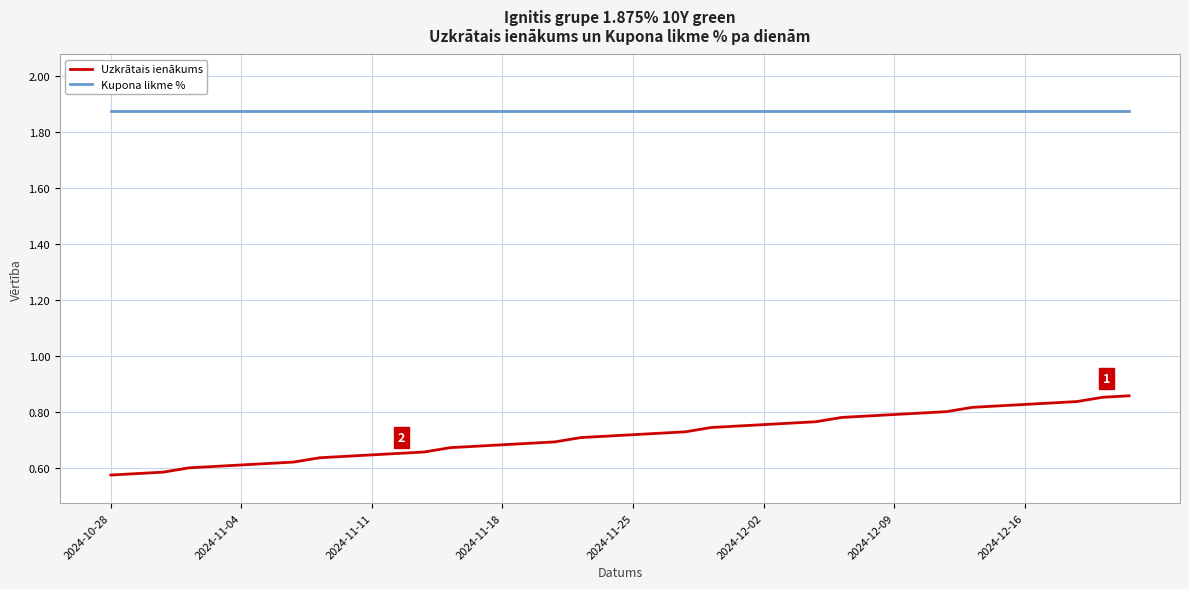

Rank the series by their average value, from highest to lowest.

Kupona likme %, Uzkrātais ienākums